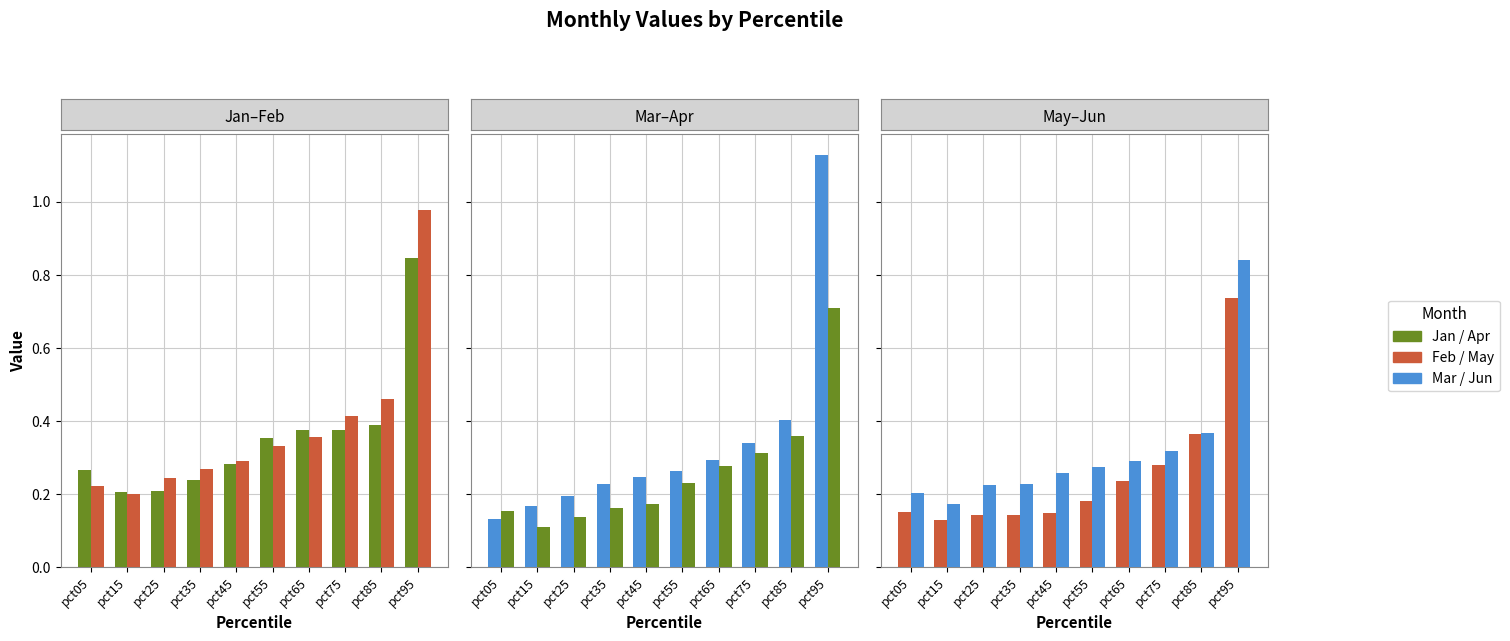

Is it true that Mar equals 0.3 at pct55?

True